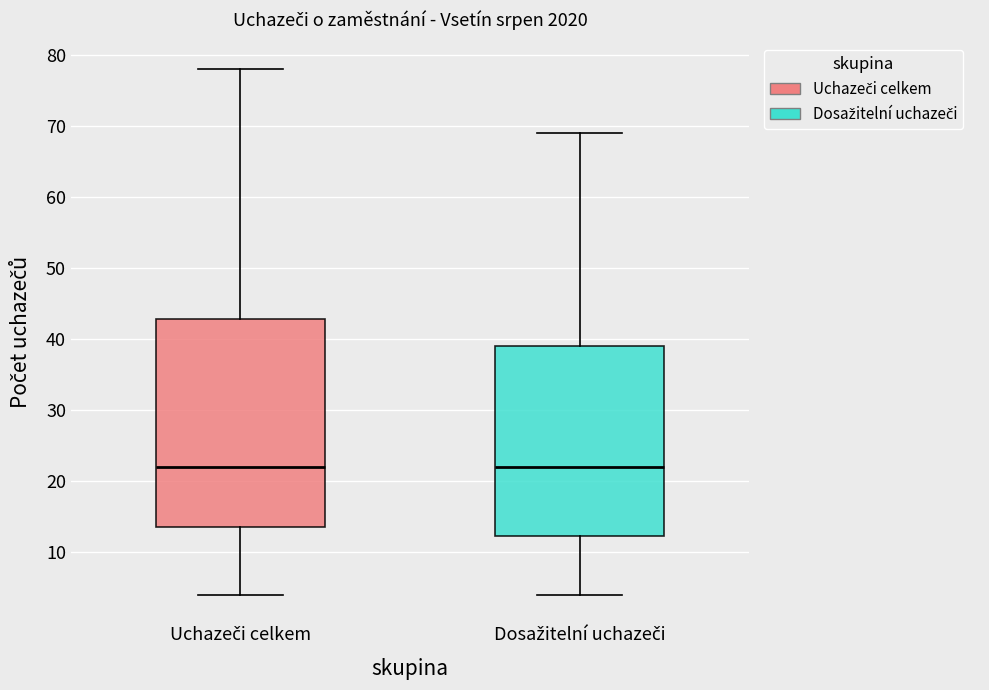

Reading left to right, transcribe this box plot: for each box, give where its median line is, the range the box spans, and where its two whiskers end, as read against the y-axis. The values are not printed on the chart, so give them approximately, as read against the axis.

Uchazeči celkem: median 22, box 14 to 43, whiskers 4 to 78
Dosažitelní uchazeči: median 22, box 12 to 39, whiskers 4 to 69